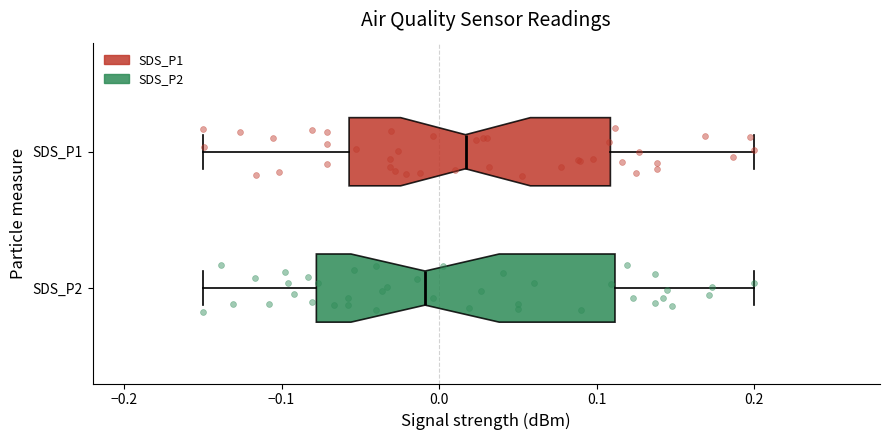

Reading bottom to top, transcribe this box plot: for each box, give where its median line is, the range the box spans, and where its two whiskers end, as read against the x-axis. The values are not printed on the chart, so give them approximately, as read against the axis.

SDS_P2: median -0.01, box -0.08 to 0.11, whiskers -0.15 to 0.20
SDS_P1: median 0.02, box -0.06 to 0.11, whiskers -0.15 to 0.20